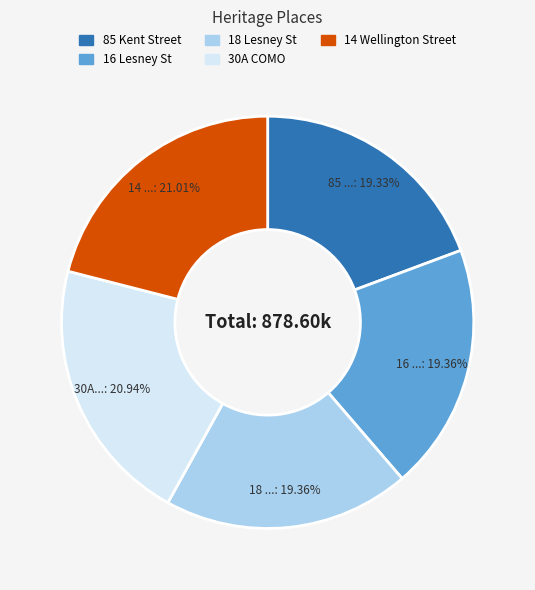

How many segments does this pie chart have?

5